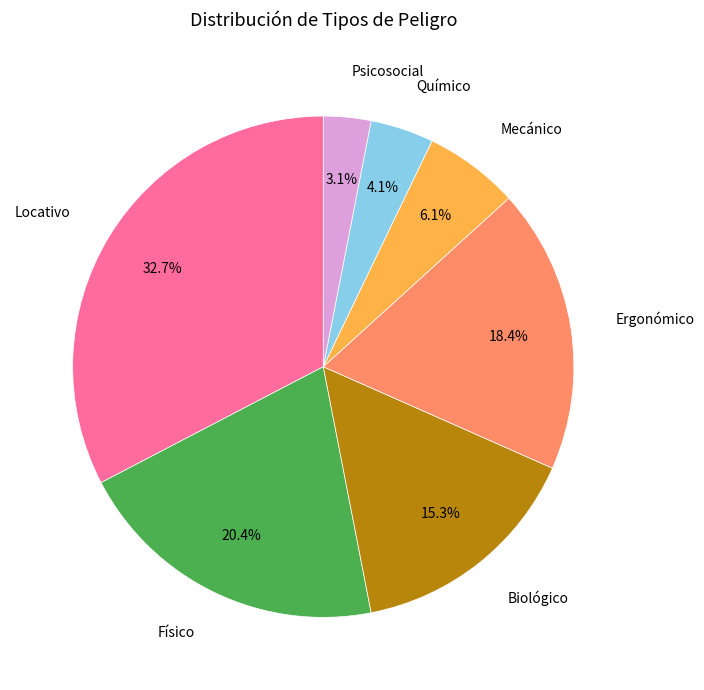

Does Biológico account for over 50% of the chart?

No